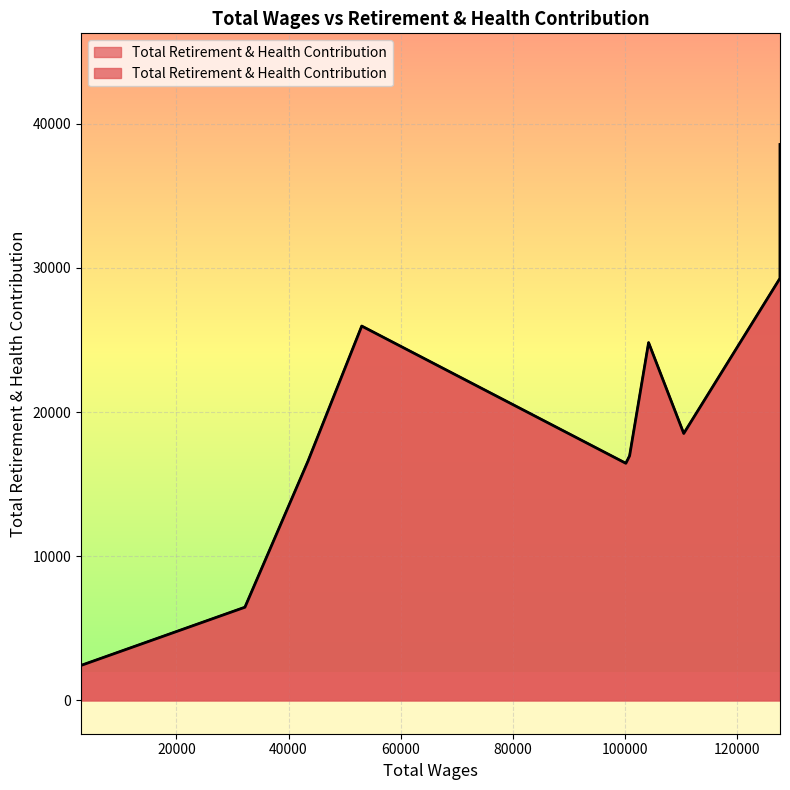

Reading left to right, transcribe all the data shown in this chart.

127645.0=38560	127641.0=29278	110481.0=18515	104211.0=24818	100823.0=16963	100157.0=16446	53060.0=25966	43496.0=16616	32230.0=6462	3002.0=2425